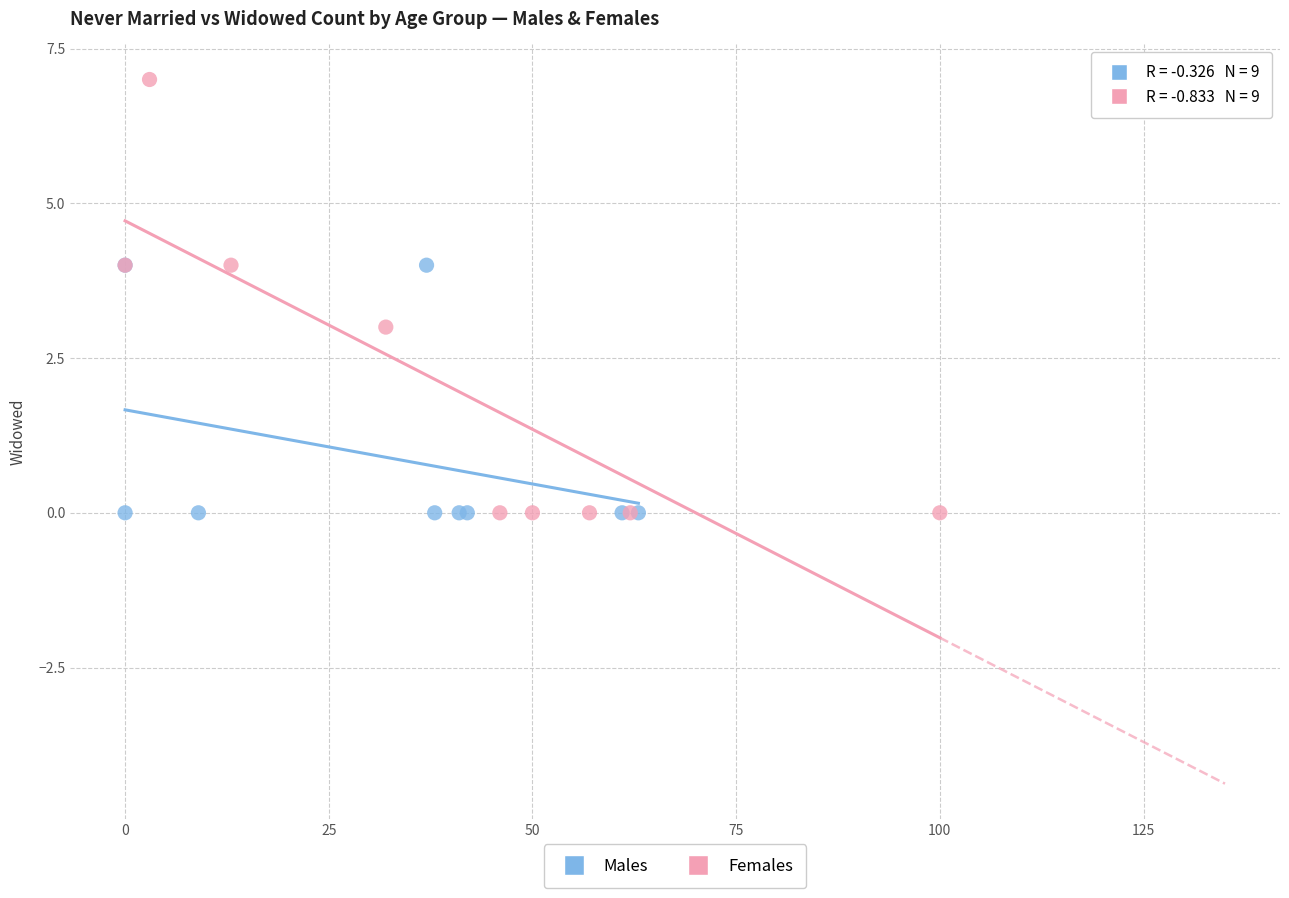

What are all the series names shown in the legend?

Males, Females